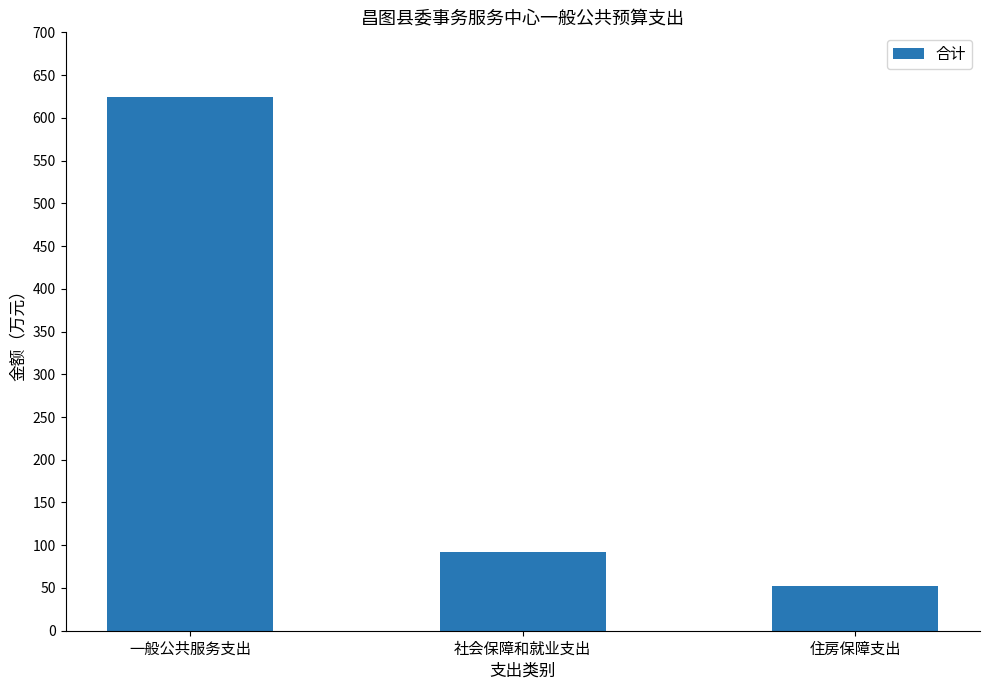

Where does the data first go above 91?

一般公共服务支出